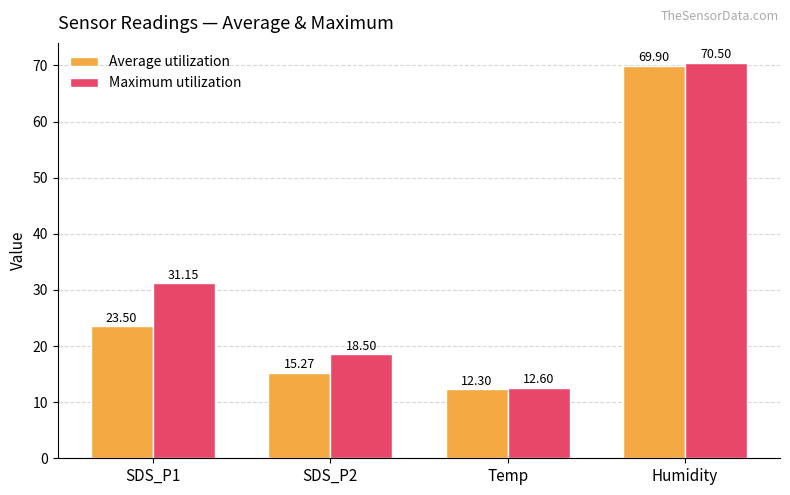

What is the sum of the Average utilization values at SDS_P1 and SDS_P2?

38.8